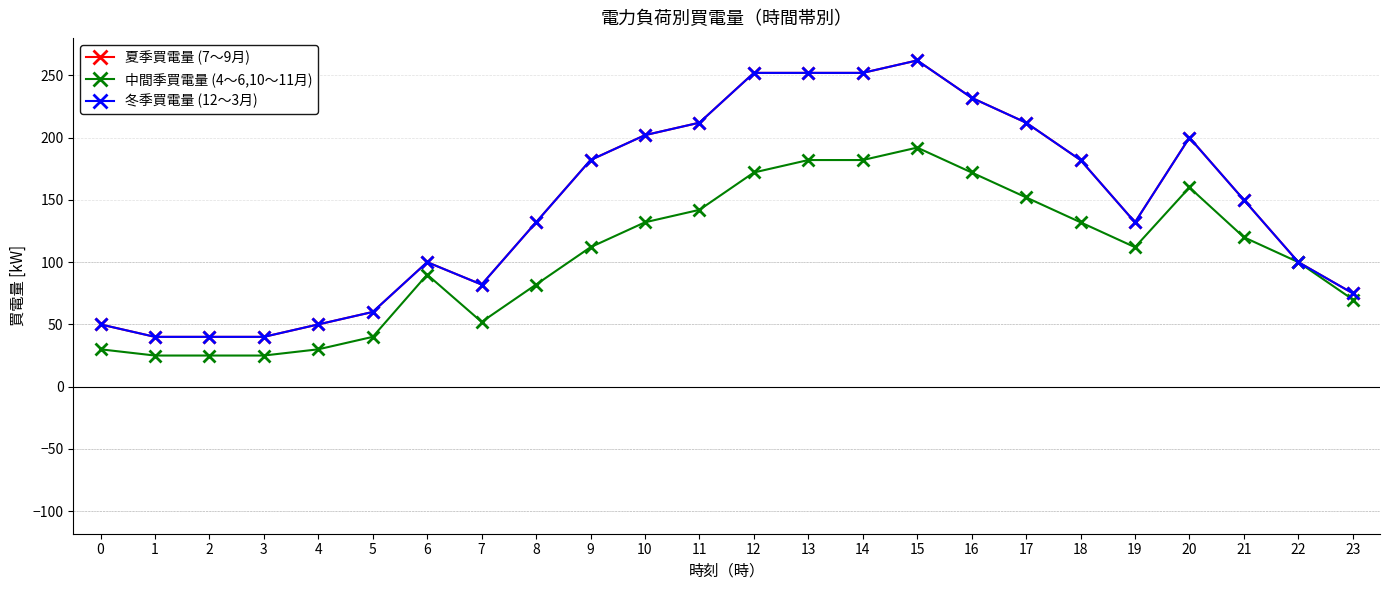

What is the sum of the 中間季買電量 (4～6,10～11月) values at 3 and 22?

125